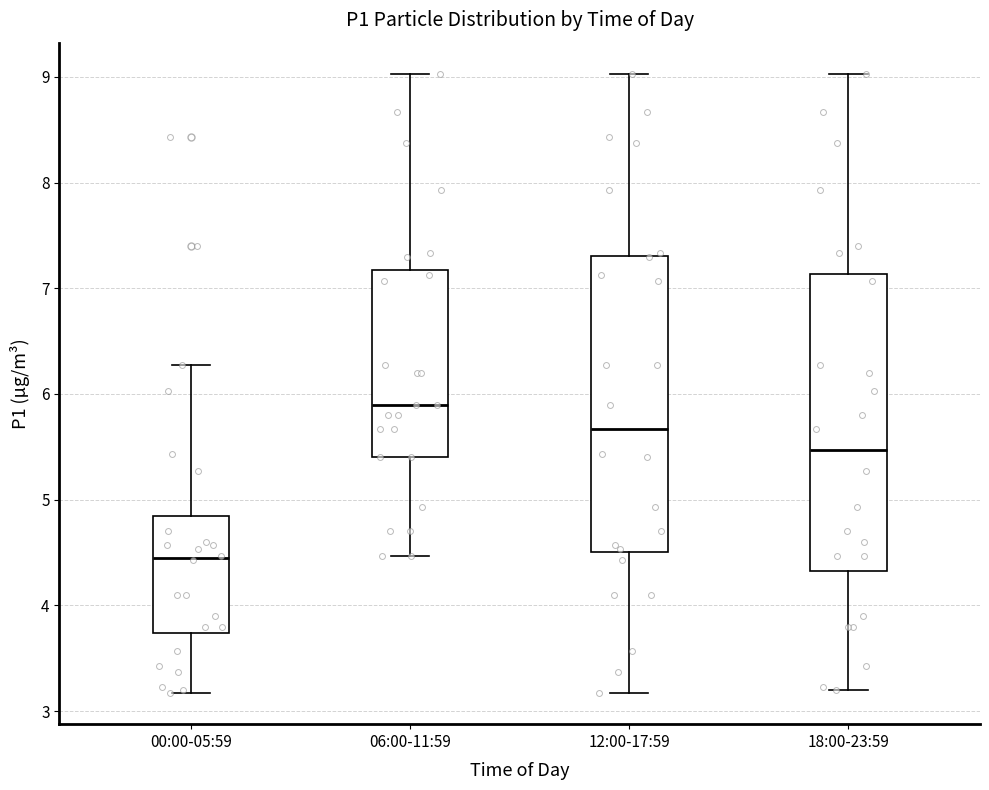

Reading left to right, read every box against the y-axis: the position of its median line, the range the box covers, and the ends of its whiskers. The values are not printed on the chart, so give them approximately, as read against the axis.

00:00-05:59: median 4.5, box 3.7 to 4.8, whiskers 3.2 to 6.3
06:00-11:59: median 5.9, box 5.4 to 7.2, whiskers 4.5 to 9.0
12:00-17:59: median 5.7, box 4.5 to 7.3, whiskers 3.2 to 9.0
18:00-23:59: median 5.5, box 4.3 to 7.1, whiskers 3.2 to 9.0